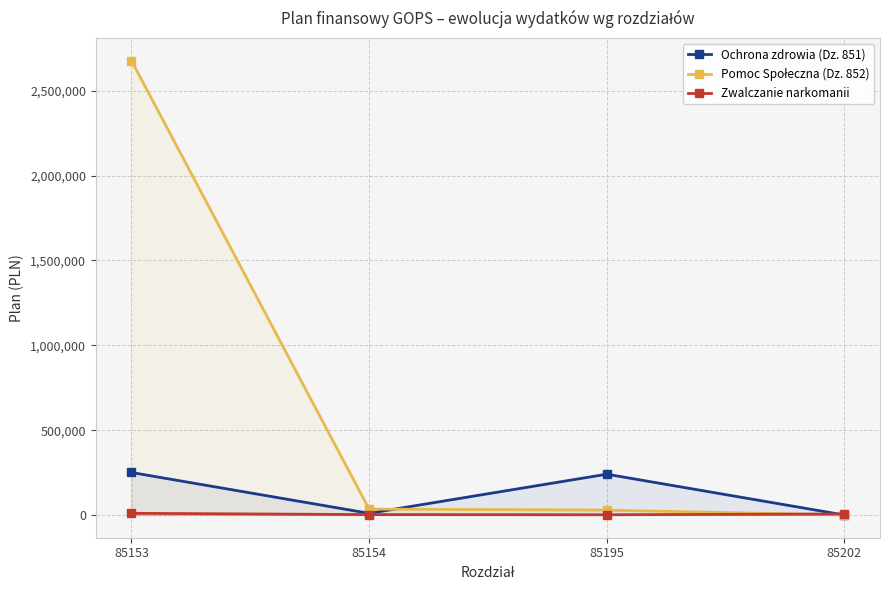

The Zwalczanie narkomanii series shows 6000 at 85202. True or false?

True